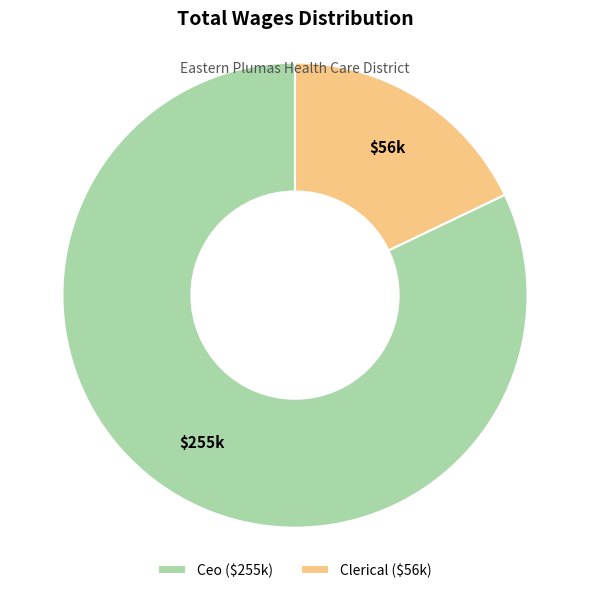

How many slices are in this pie chart?

2